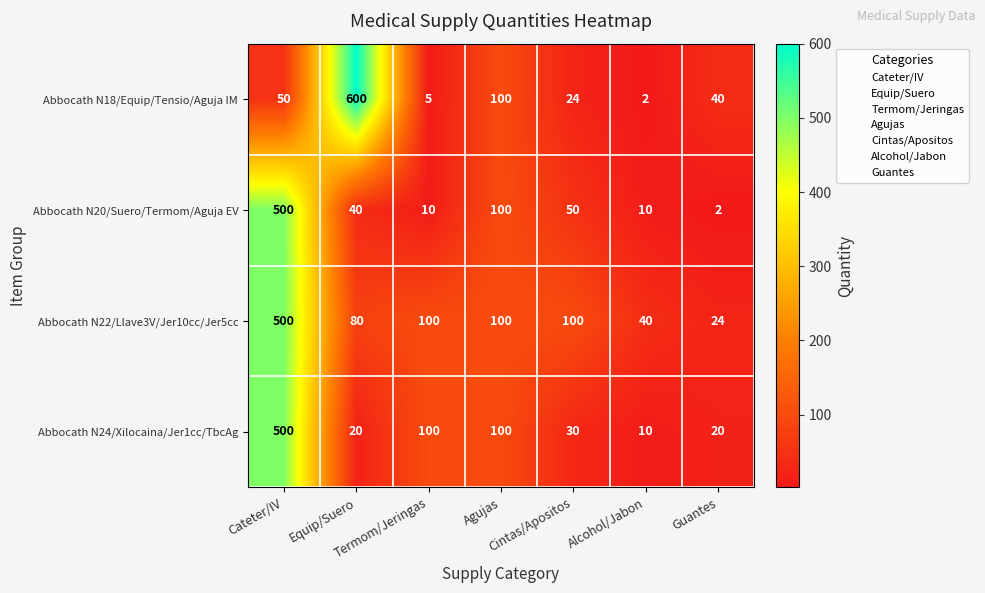

How many data points does each series have?

7